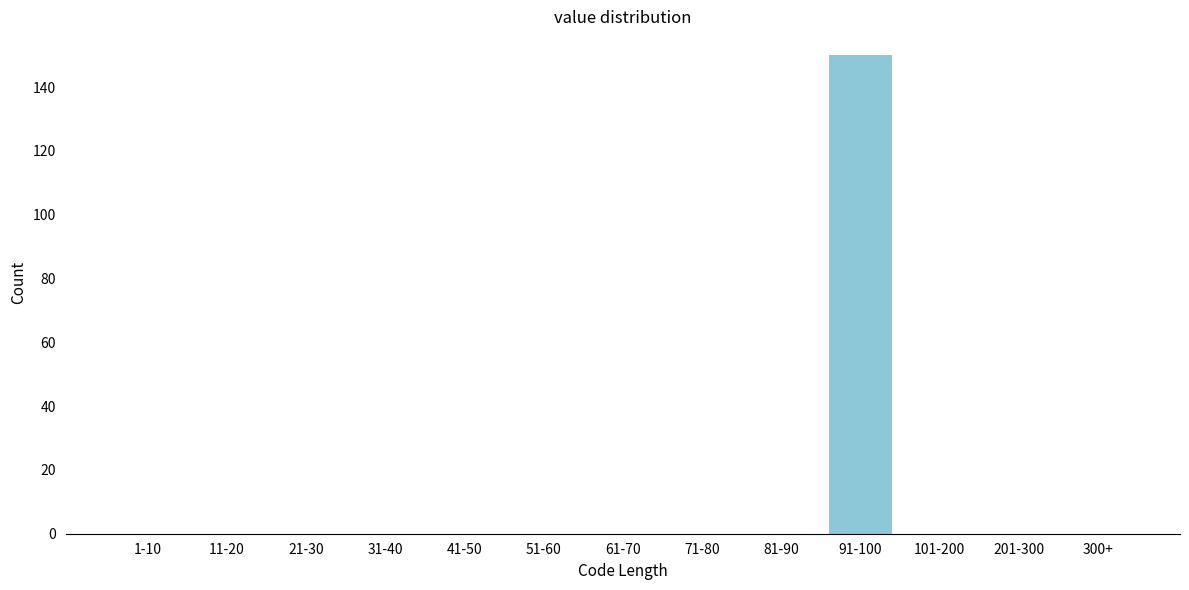

Reading left to right, extract all data points from this chart.

1-10=0	11-20=0	21-30=0	31-40=0	41-50=0	51-60=0	61-70=0	71-80=0	81-90=0	91-100=150	101-200=0	201-300=0	300+=0